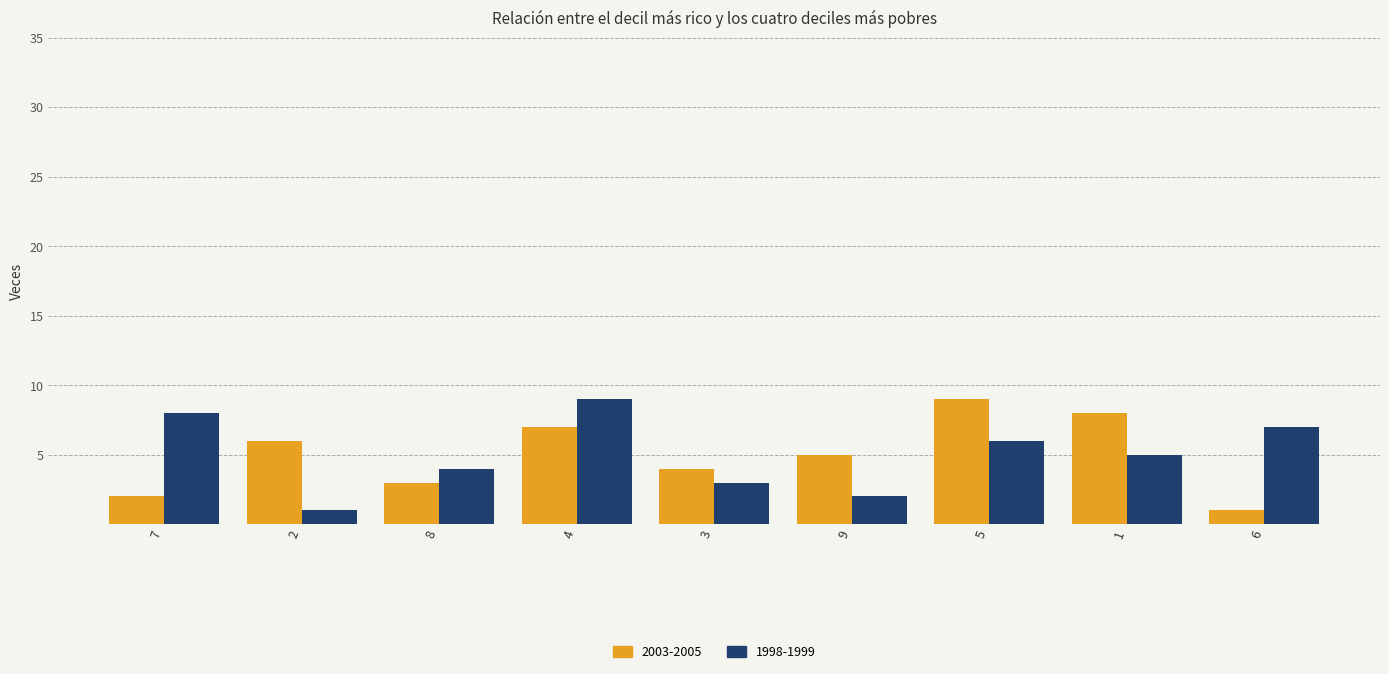

Which series changed the most between 3 and 1?

2003-2005